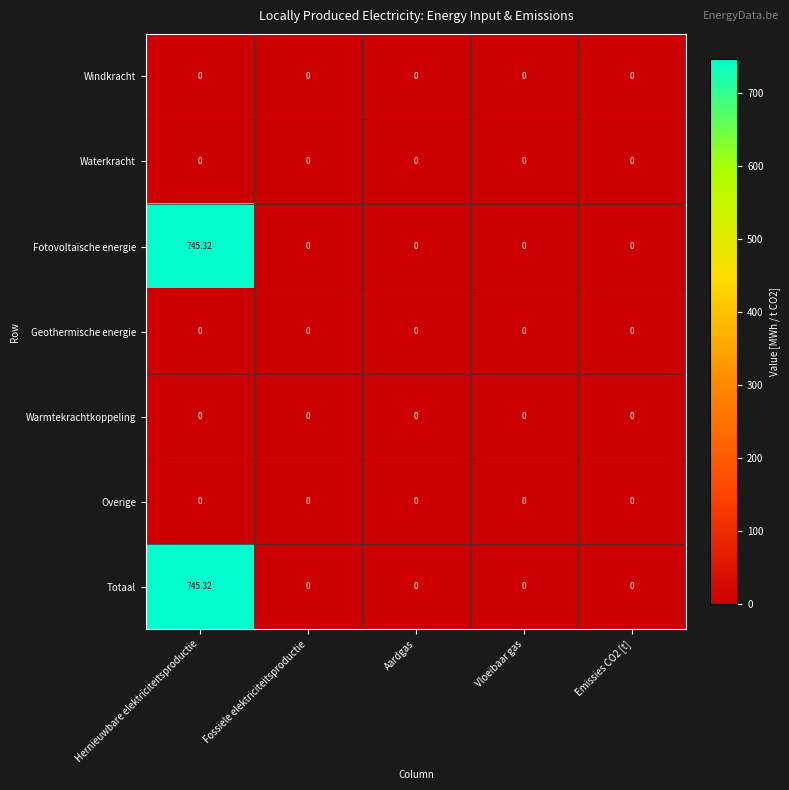

Is the value of Waterkracht at Fossiele elektriciteitsproductie greater than the value of Fotovoltaïsche energie at Hernieuwbare elektriciteitsproductie?

No